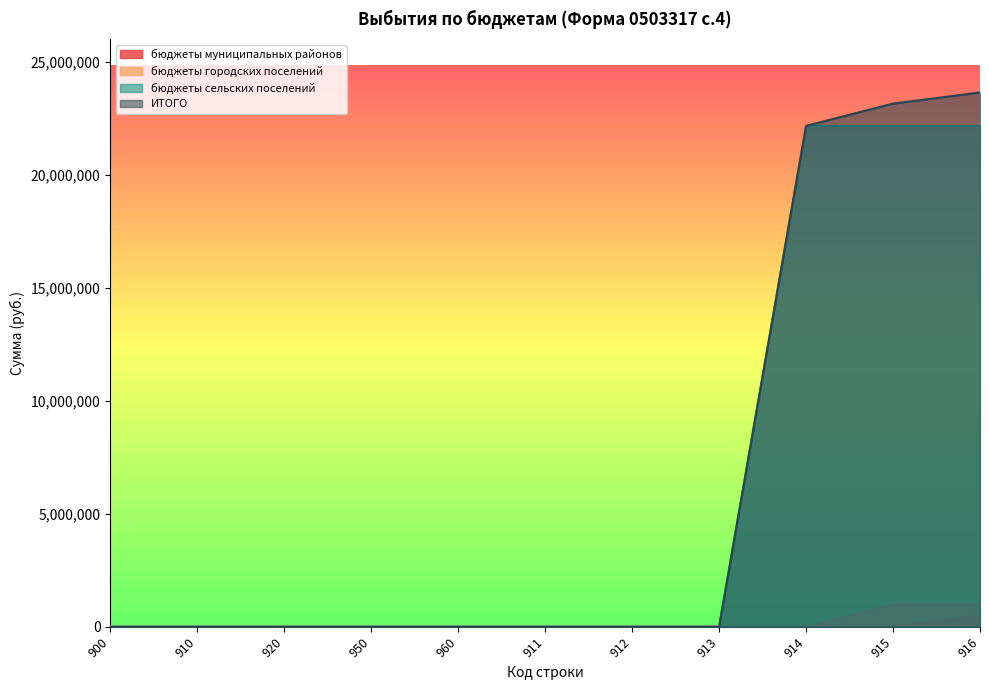

Which series has the largest range (max minus min)?

ИТОГО